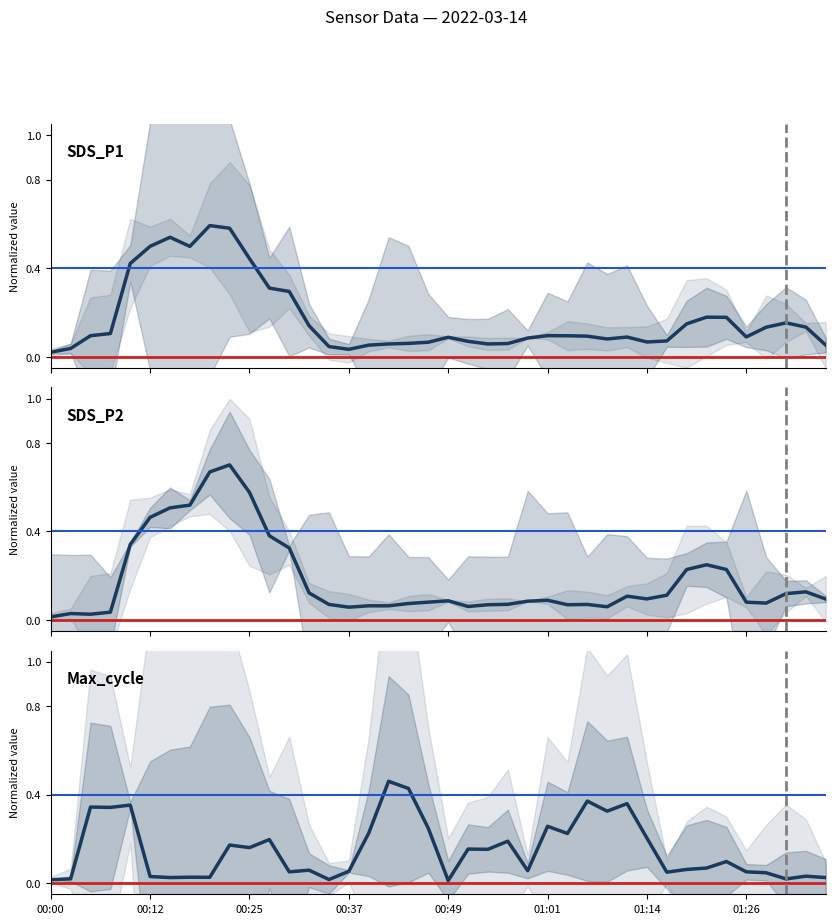

How many lines are shown in the chart?

3